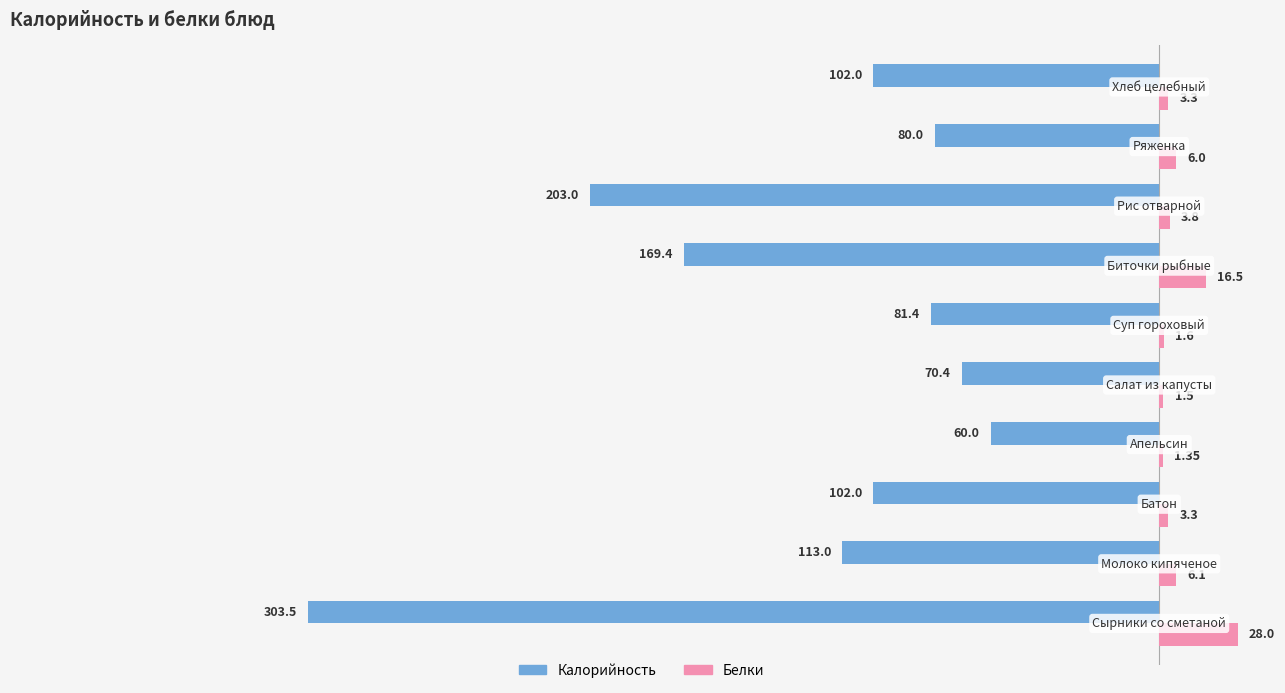

What is the sum of all Белки values?

71.5